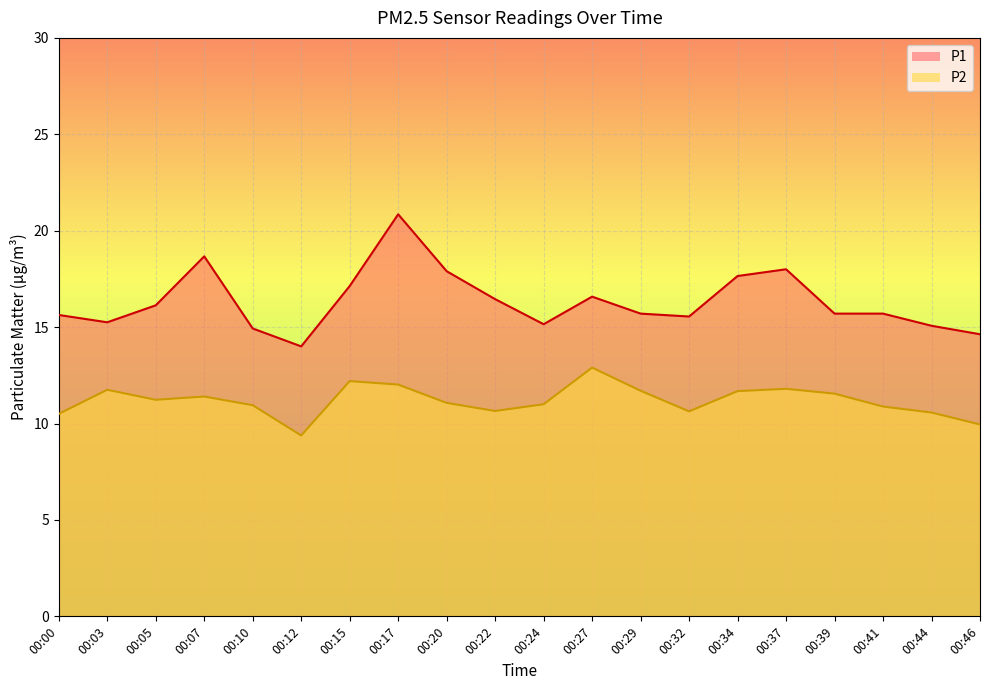

How many data points in P2 are above 11?

11